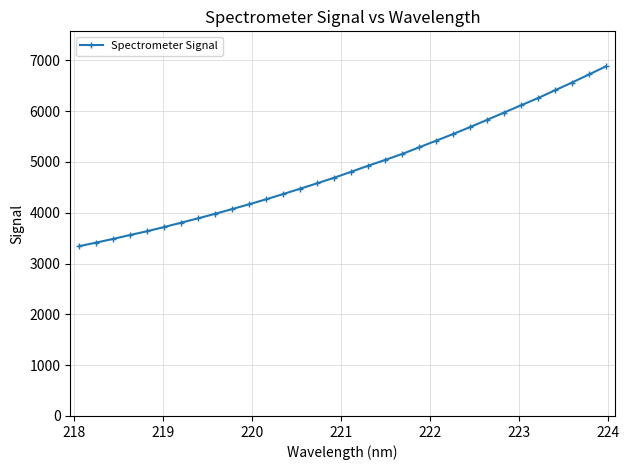

What is the difference between the second highest and second lowest values?

3309.9